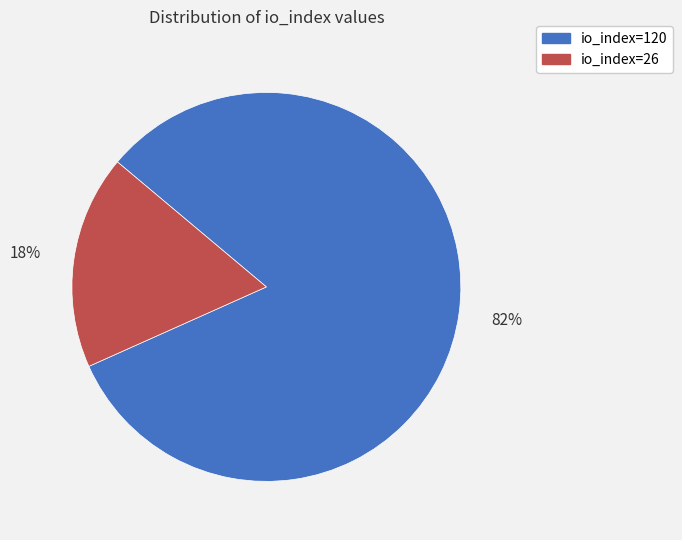

How many slices are in this pie chart?

2